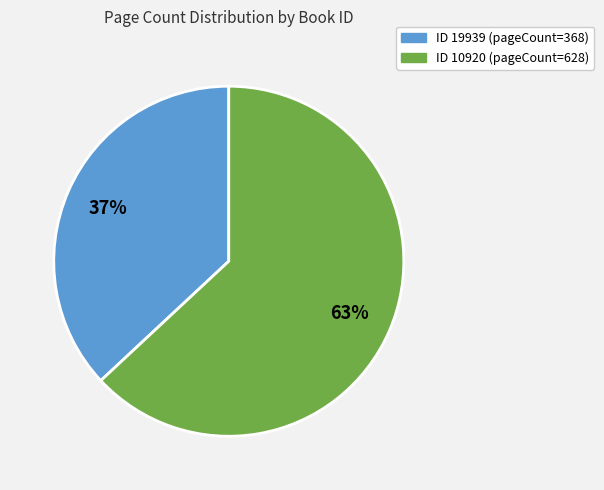

Approximately how many times larger is the value at ID 19939 (pageCount=368) compared to ID 10920 (pageCount=628)?

0.6